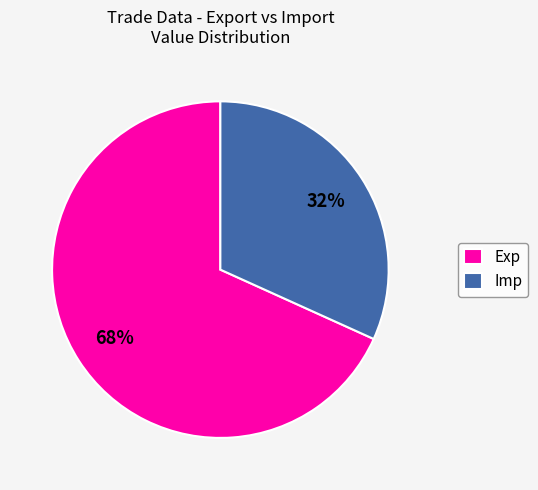

Do Imp and Exp together represent more than half of the pie?

Yes